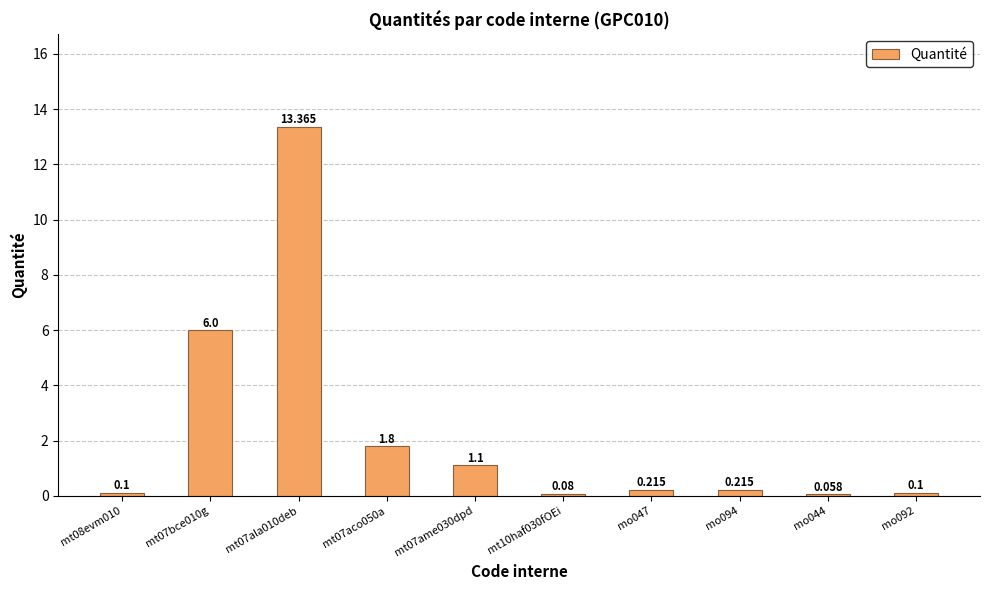

Where is the data nearest to the value 6?

mt07bce010g